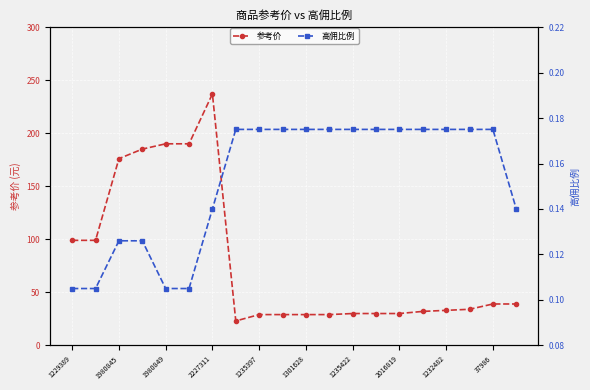

True or false: 参考价 has a value of 30 at 2016819.

True